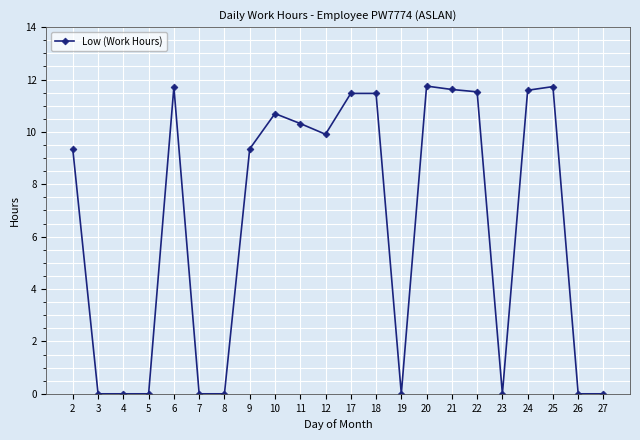

What is the value of the 19th point from the left?

11.6